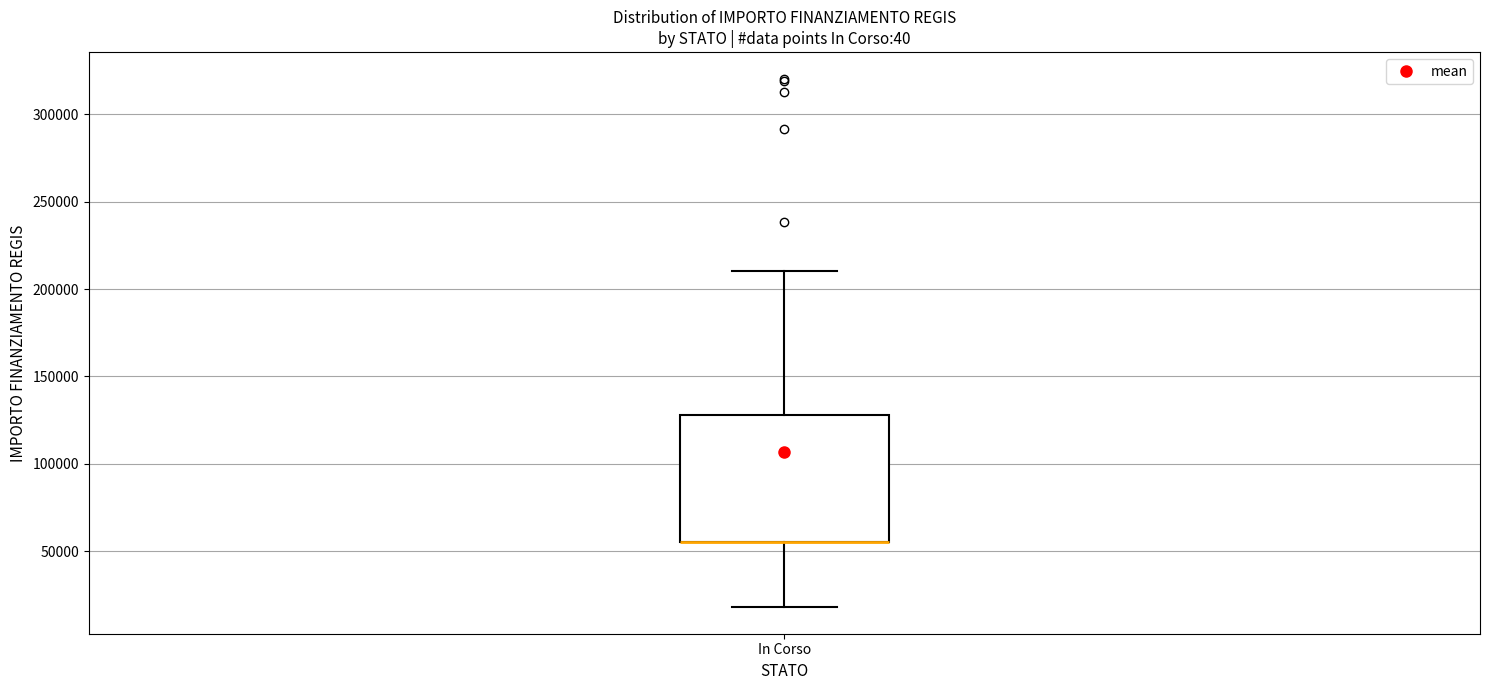

Read this box plot against the y-axis: the position of the median line, the range covered by the box, and the ends of both whiskers. The values are not printed on the chart, so give them approximately, as read against the axis.

median 55000 (drawn on the box's lower edge), box 55000 to 130000, whiskers 20000 to 210000